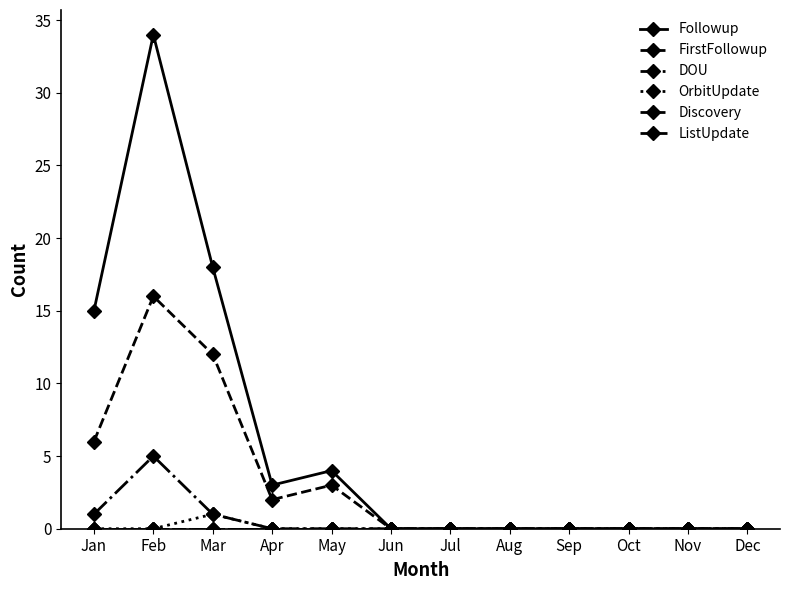

Between Apr and May, which is larger?

May